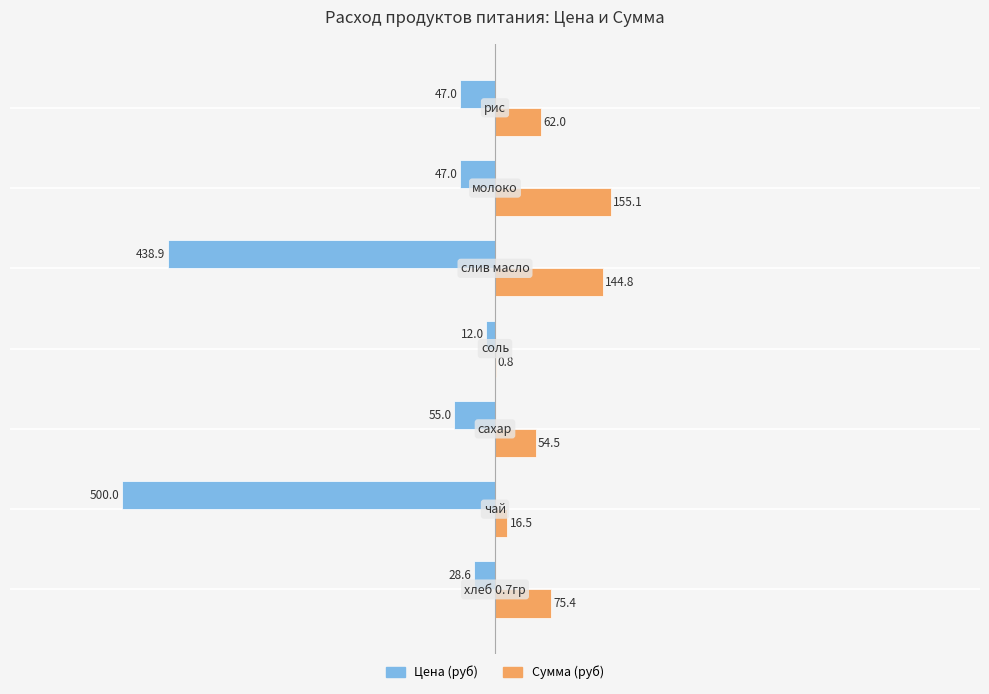

What is the highest value of the Цена (руб) series?

-12.0